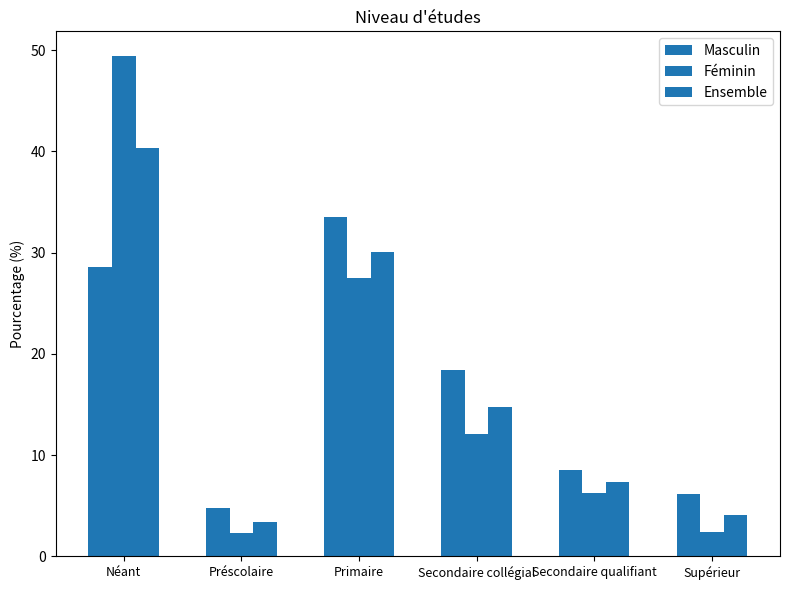

How many distinct data groups are displayed?

3